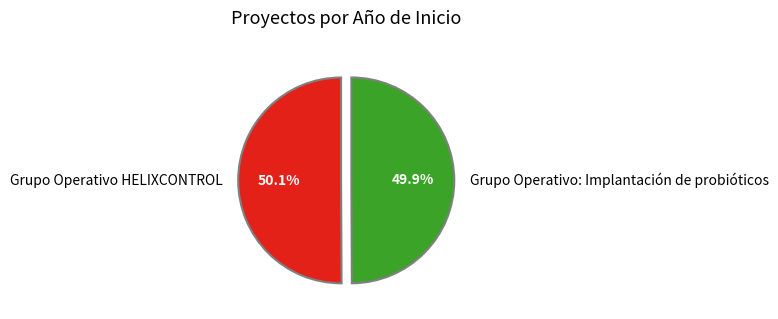

How many segments does this pie chart have?

2